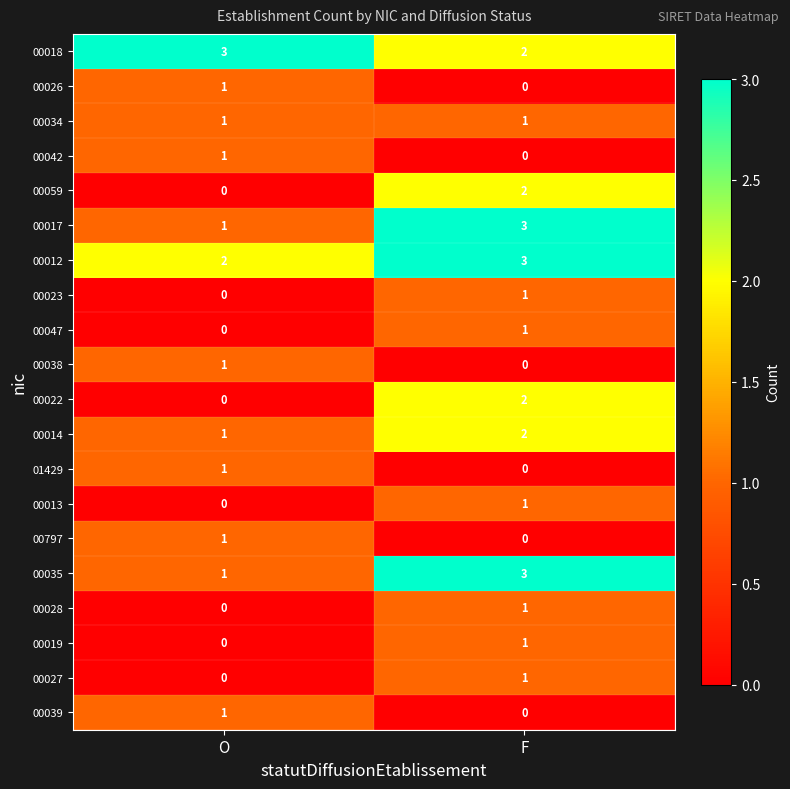

Is it true that 00018 equals 5 at O?

False